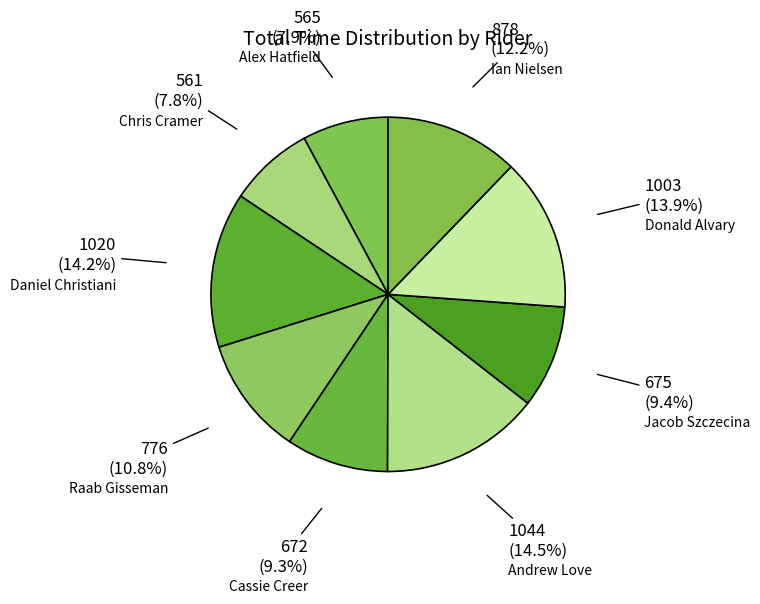

To the nearest percent, what is the average slice percentage?

11%